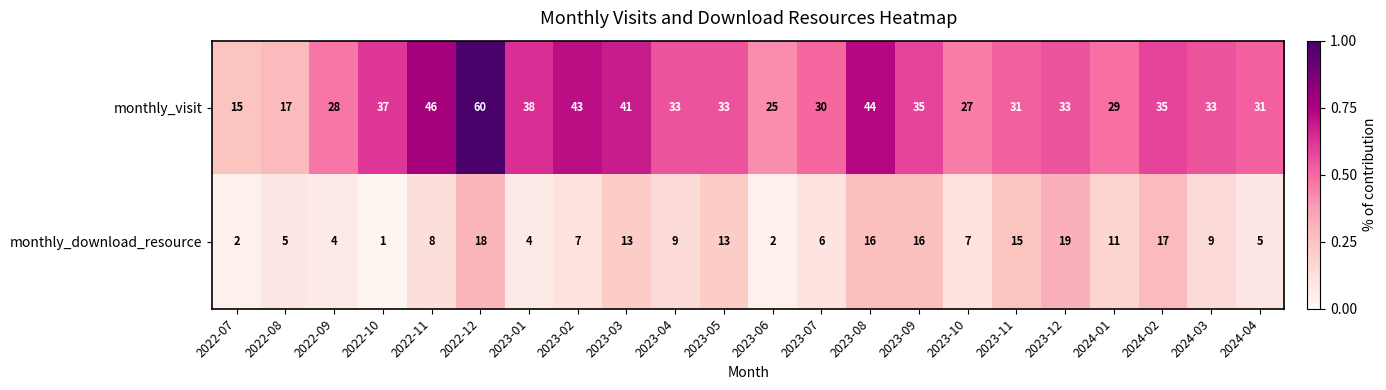

Where is monthly_visit nearest to the value 37?

2022-10